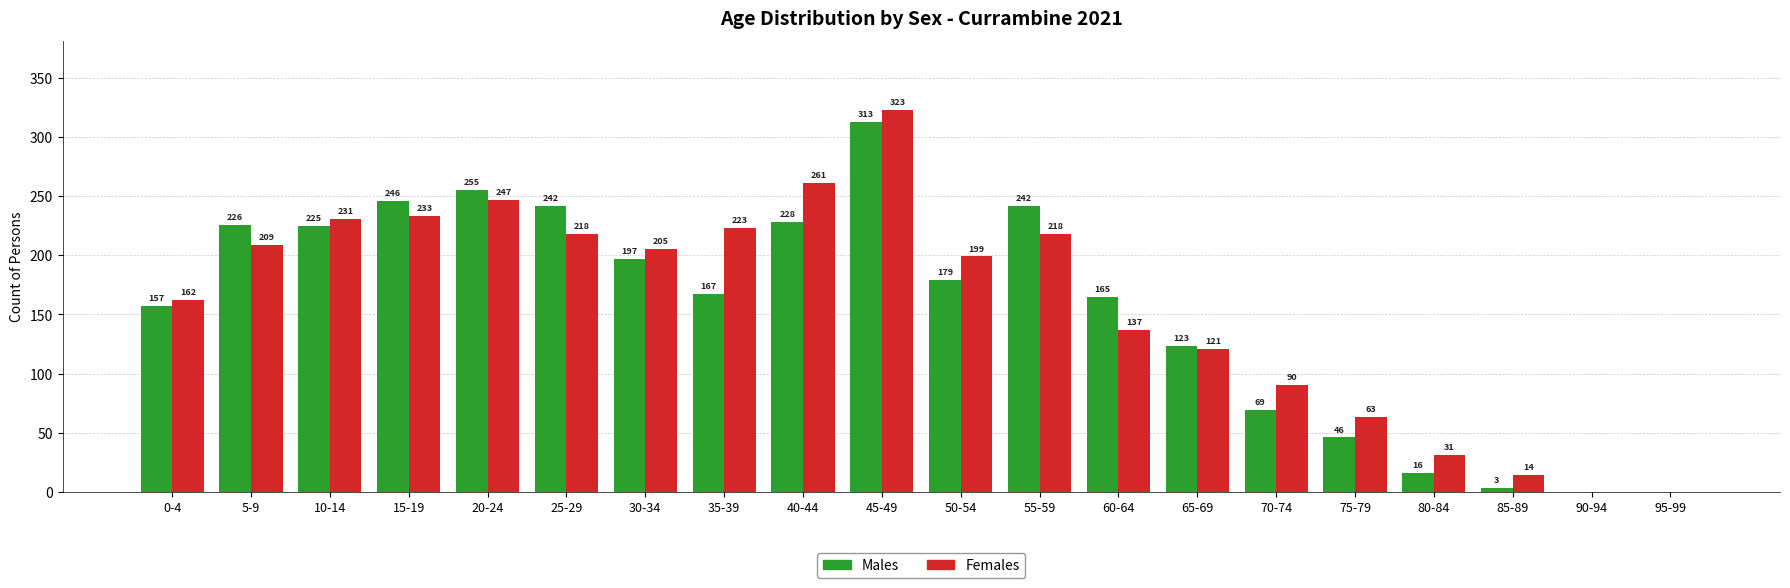

Which category has the highest value across all series?

45-49